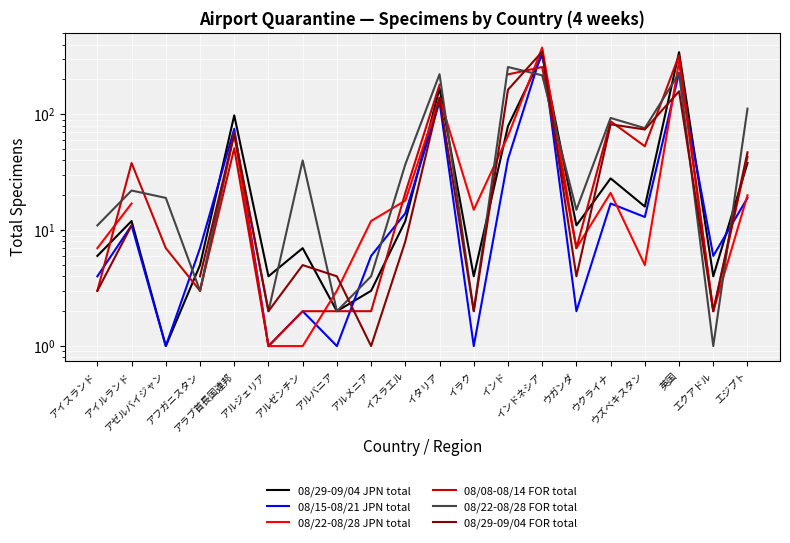

Between which two adjacent categories do 08/29-09/04 JPN total and 08/22-08/28 FOR total first intersect?

アゼルバイジャン and アフガニスタン